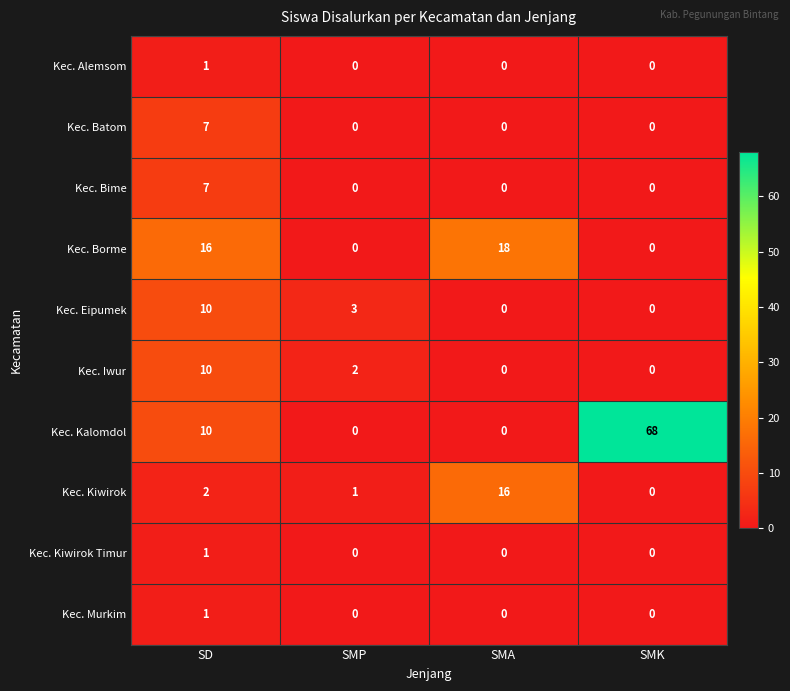

The Kec. Eipumek series shows 5 at SD. True or false?

False